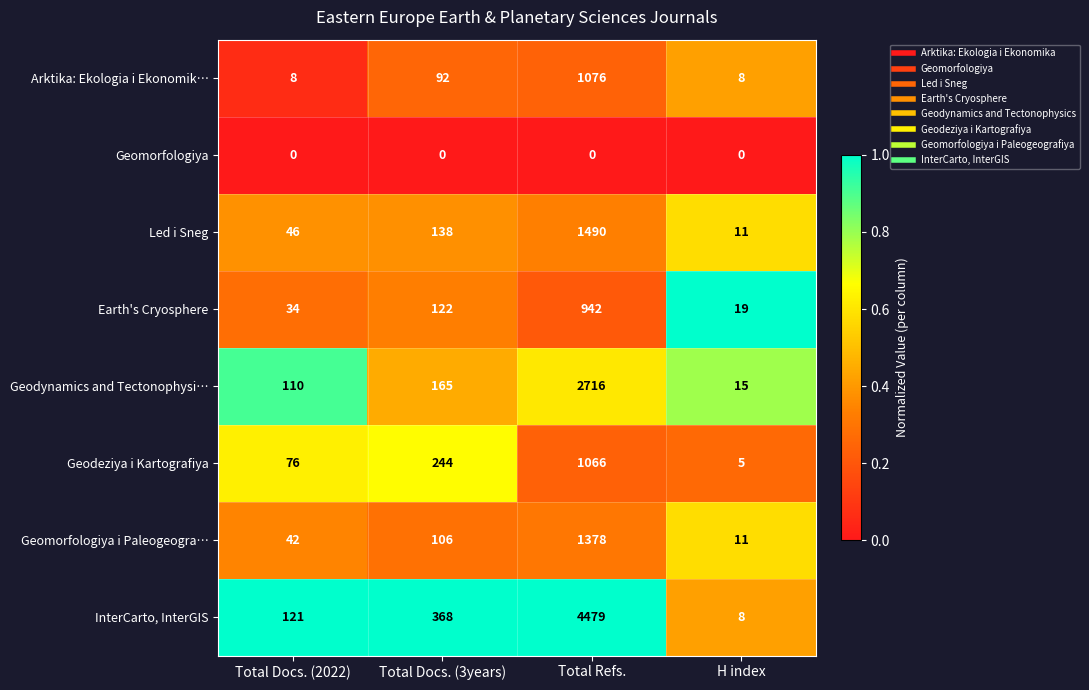

Read the Earth's Cryosphere value at Total Refs., to the nearest 10.

940